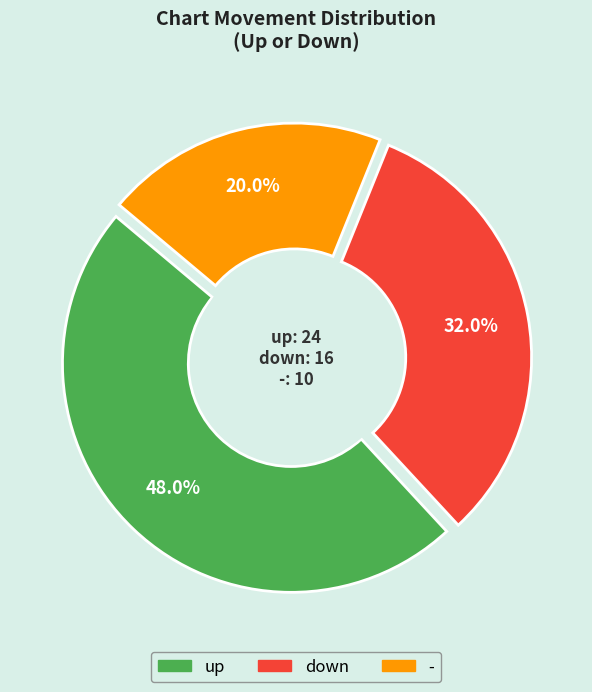

To the nearest percent, what is the difference between the up and - slice percentages?

28%